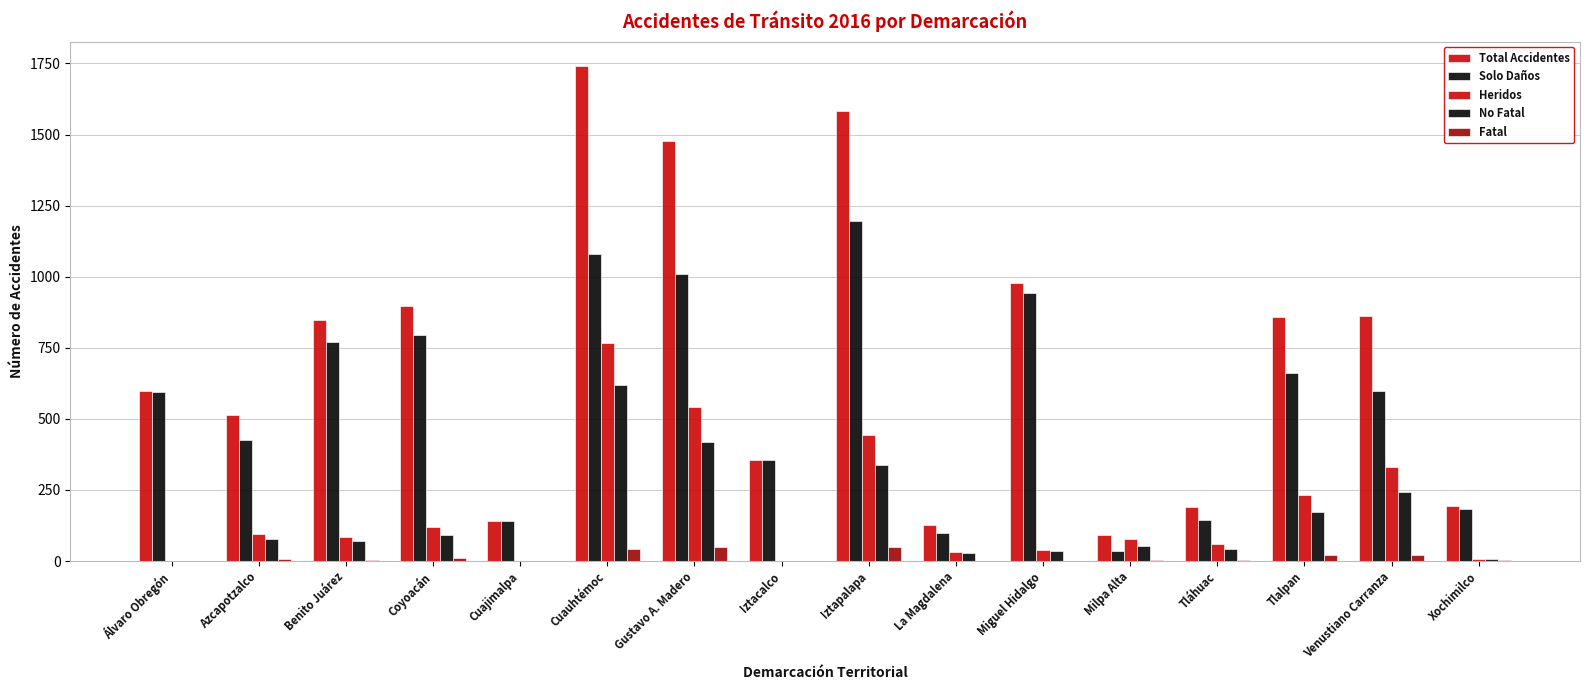

Does the chart contain stacked bars?

No